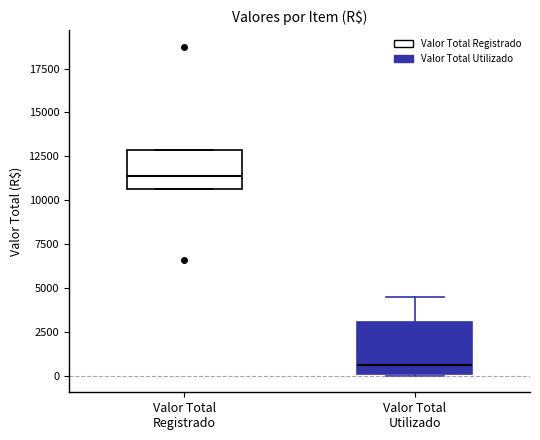

Reading left to right, transcribe this box plot: for each box, give where its median line is, the range the box spans, and where its two whiskers end, as read against the y-axis. The values are not printed on the chart, so give them approximately, as read against the axis.

Valor Total Registrado: median 11500, box 10500 to 13000, whiskers 10500 to 13000
Valor Total Utilizado: median 500, box 0 to 3000, whiskers 0 to 4500